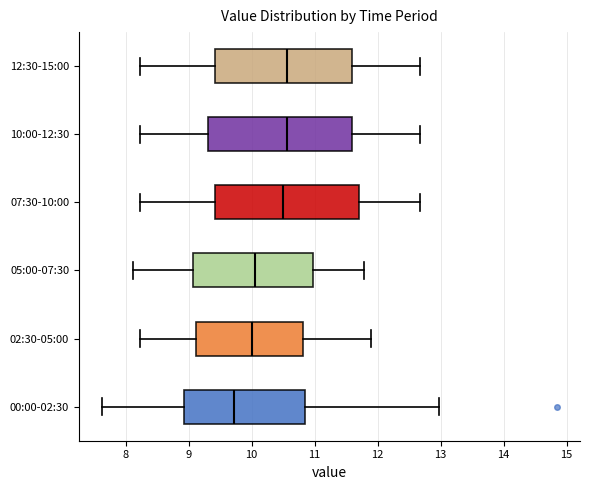

Reading bottom to top, transcribe this box plot: for each box, give where its median line is, the range the box spans, and where its two whiskers end, as read against the x-axis. The values are not printed on the chart, so give them approximately, as read against the axis.

00:00-02:30: median 9.7, box 8.9 to 10.9, whiskers 7.6 to 13.0
02:30-05:00: median 10.0, box 9.1 to 10.8, whiskers 8.2 to 11.9
05:00-07:30: median 10.1, box 9.1 to 11.0, whiskers 8.1 to 11.8
07:30-10:00: median 10.5, box 9.4 to 11.7, whiskers 8.2 to 12.7
10:00-12:30: median 10.6, box 9.3 to 11.6, whiskers 8.2 to 12.7
12:30-15:00: median 10.6, box 9.4 to 11.6, whiskers 8.2 to 12.7